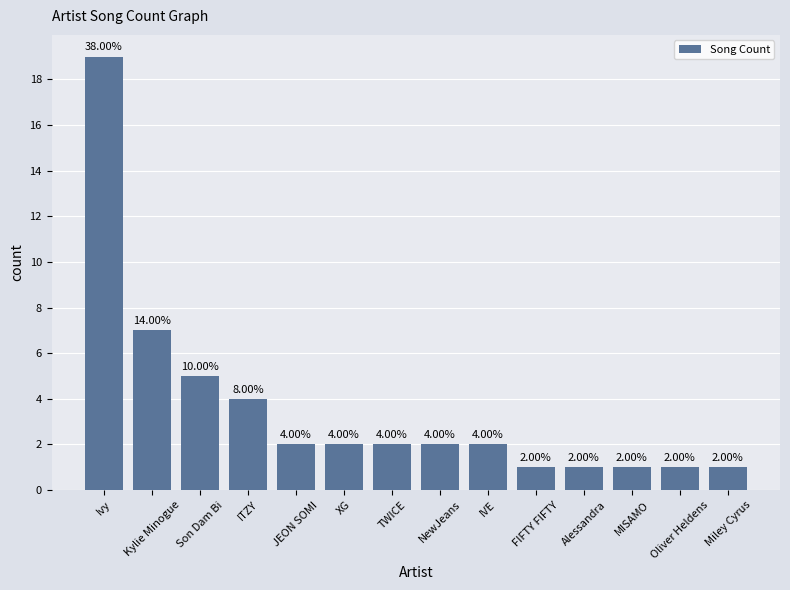

What is the difference between the maximum and minimum values?

18